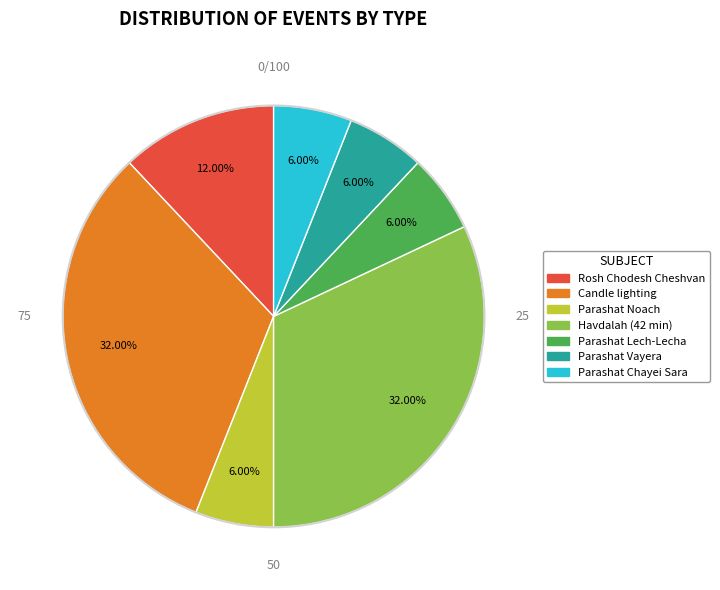

How many slices are in this pie chart?

7